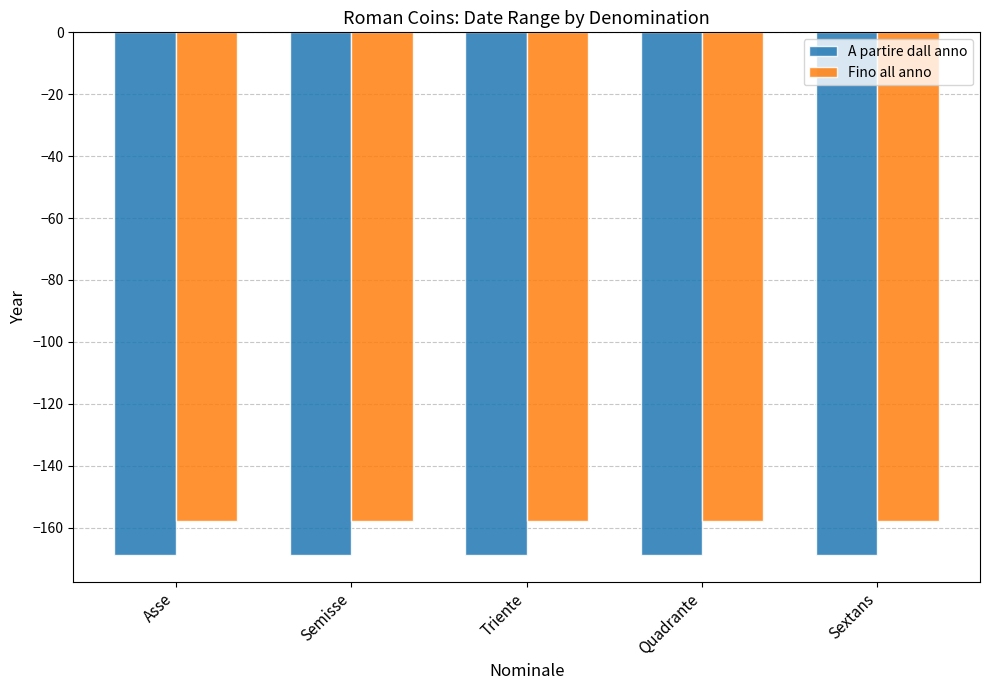

Reading left to right, transcribe all the data shown in this chart.

A partire dall anno: Asse=-169	Semisse=-169	Triente=-169	Quadrante=-169	Sextans=-169
Fino all anno: Asse=-158	Semisse=-158	Triente=-158	Quadrante=-158	Sextans=-158